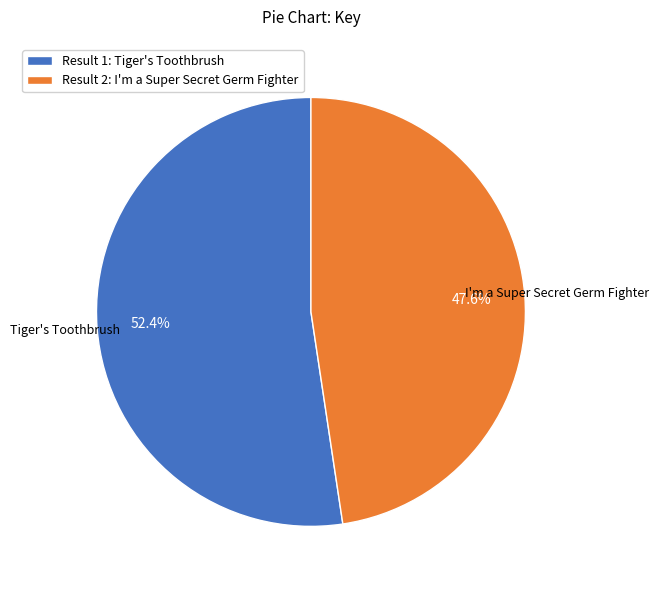

What is the ratio of the value at Result 2: I'm a Super Secret Germ Fighter to the value at Result 1: Tiger's Toothbrush?

0.9